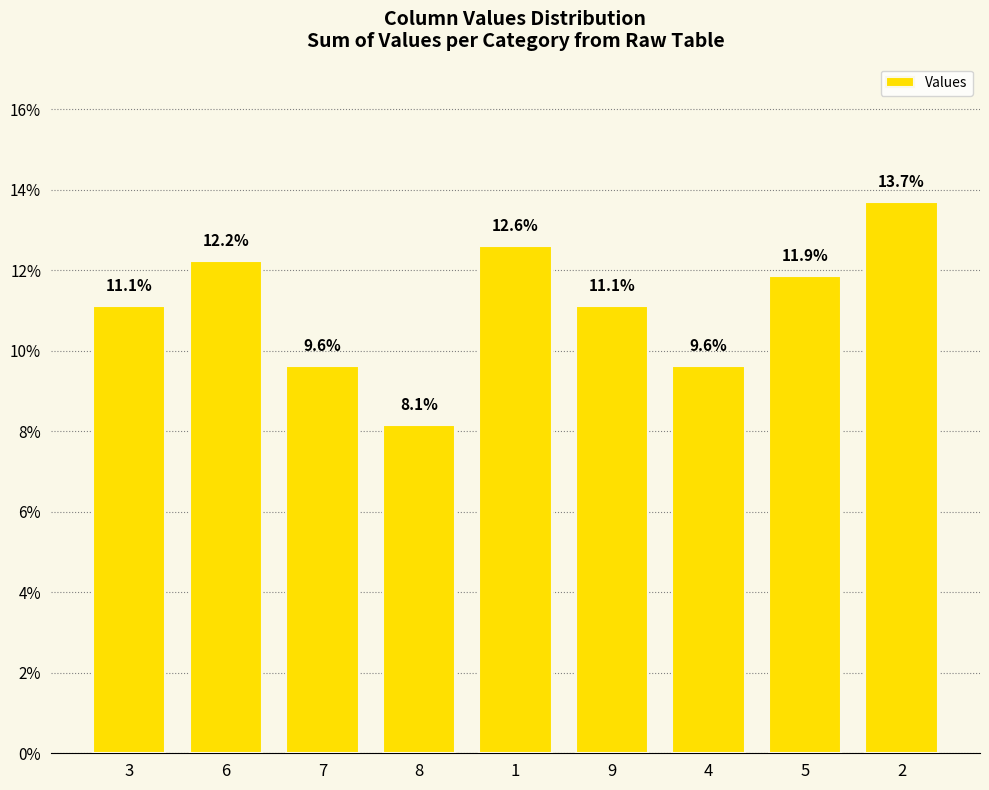

What is the difference between the values at 9 and 1?

1.5